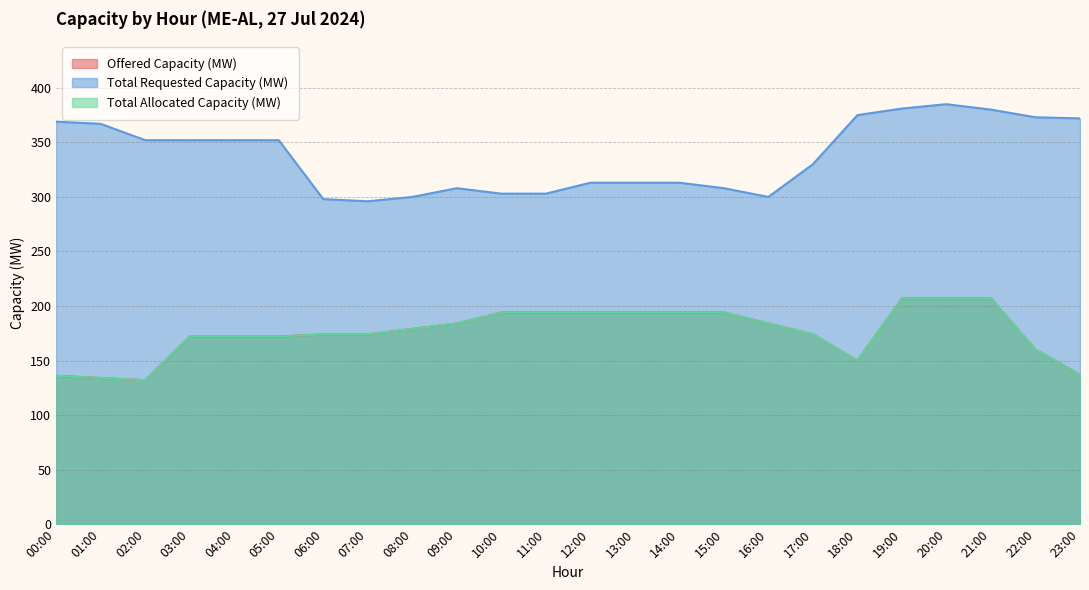

What is the value of the Total Allocated Capacity (MW) point at the 1st from the left?

136